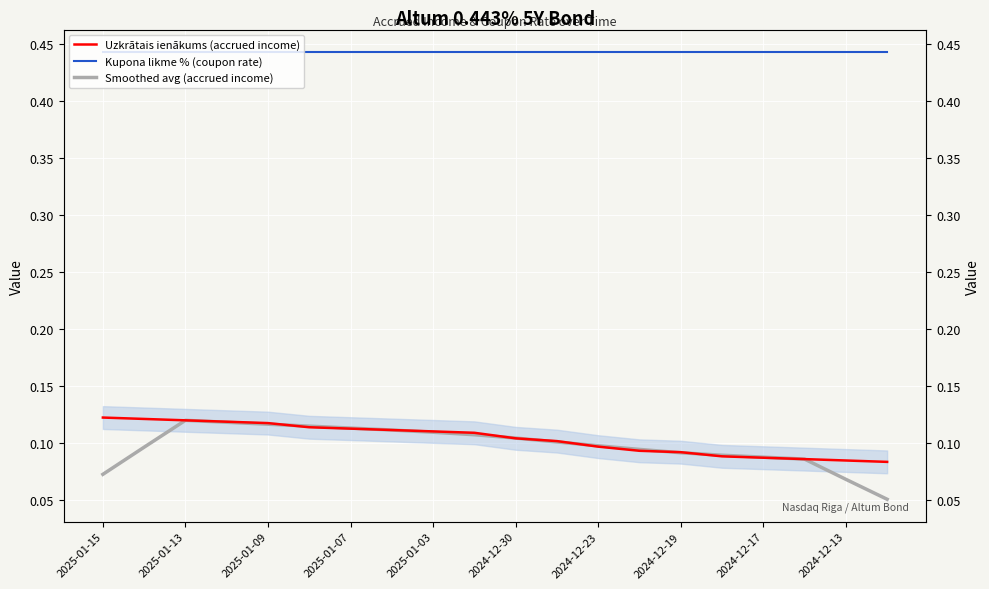

Which series has the largest range (max minus min)?

Smoothed avg (accrued income)